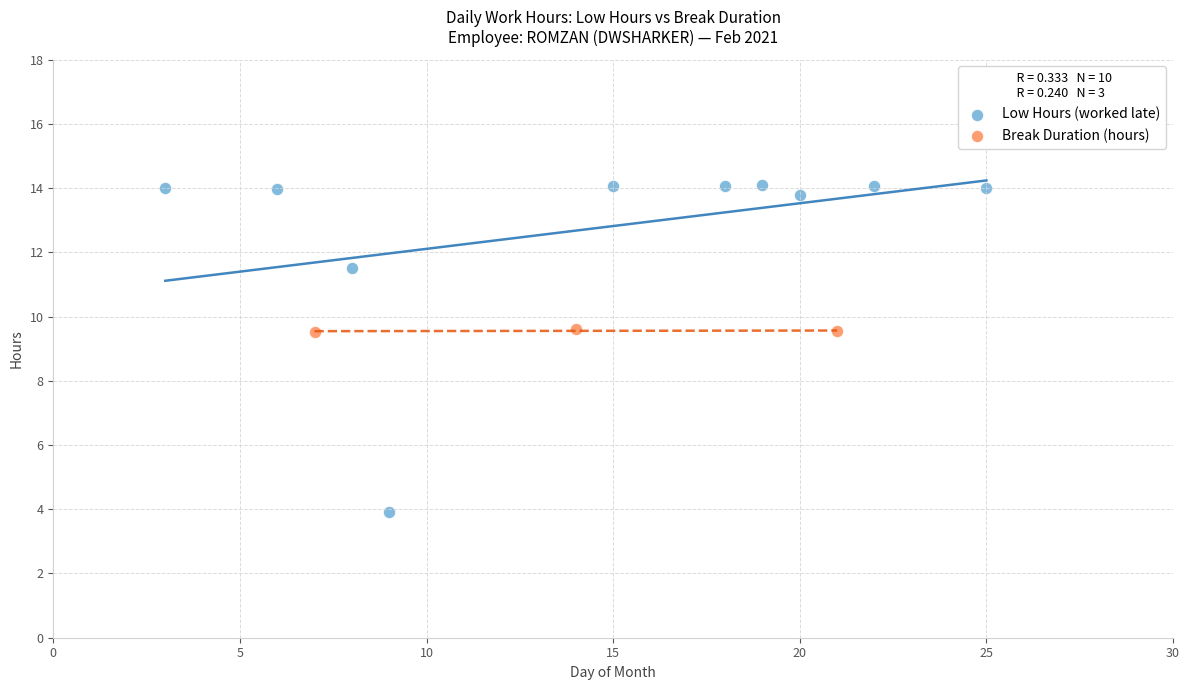

Which series contains the lowest Y value?

Low Hours (worked late)